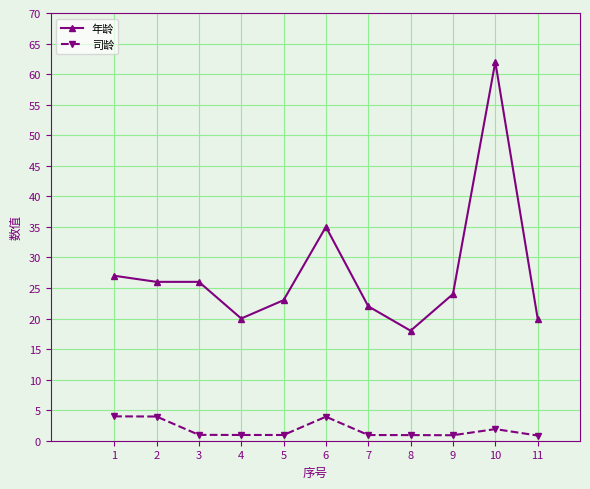

What is the difference between the maximum and minimum values in the 年龄 series?

44.0